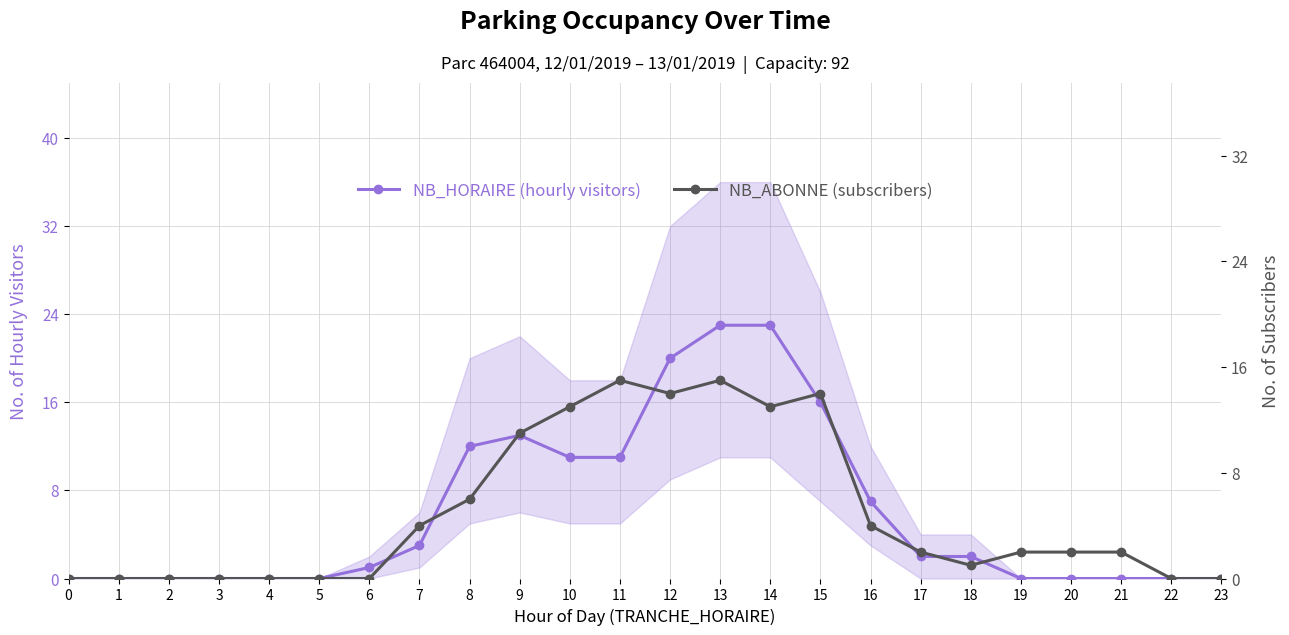

Rank the series by their maximum value, from highest to lowest.

NB_HORAIRE (hourly visitors), NB_ABONNE (subscribers)